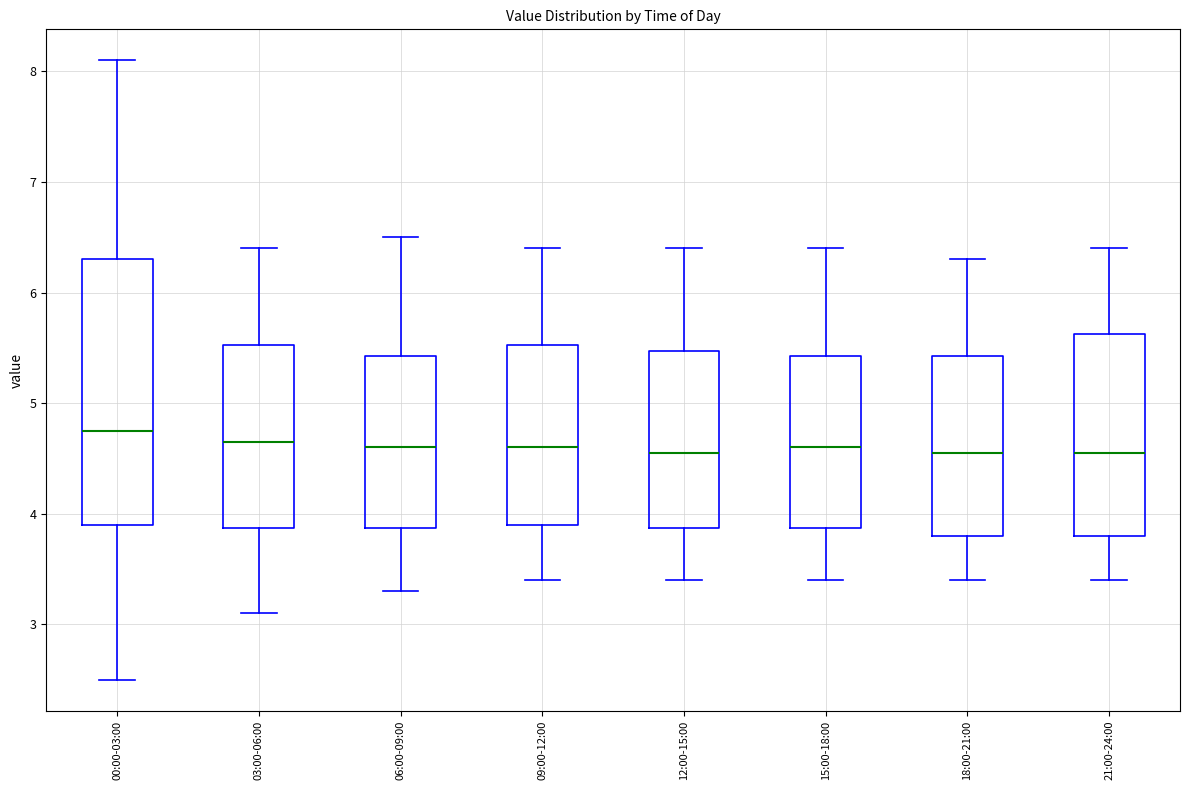

Where is the upper edge of the box for 18:00-21:00 on the y-axis? The values are not printed on the chart, so give them approximately, as read against the axis.

5.4